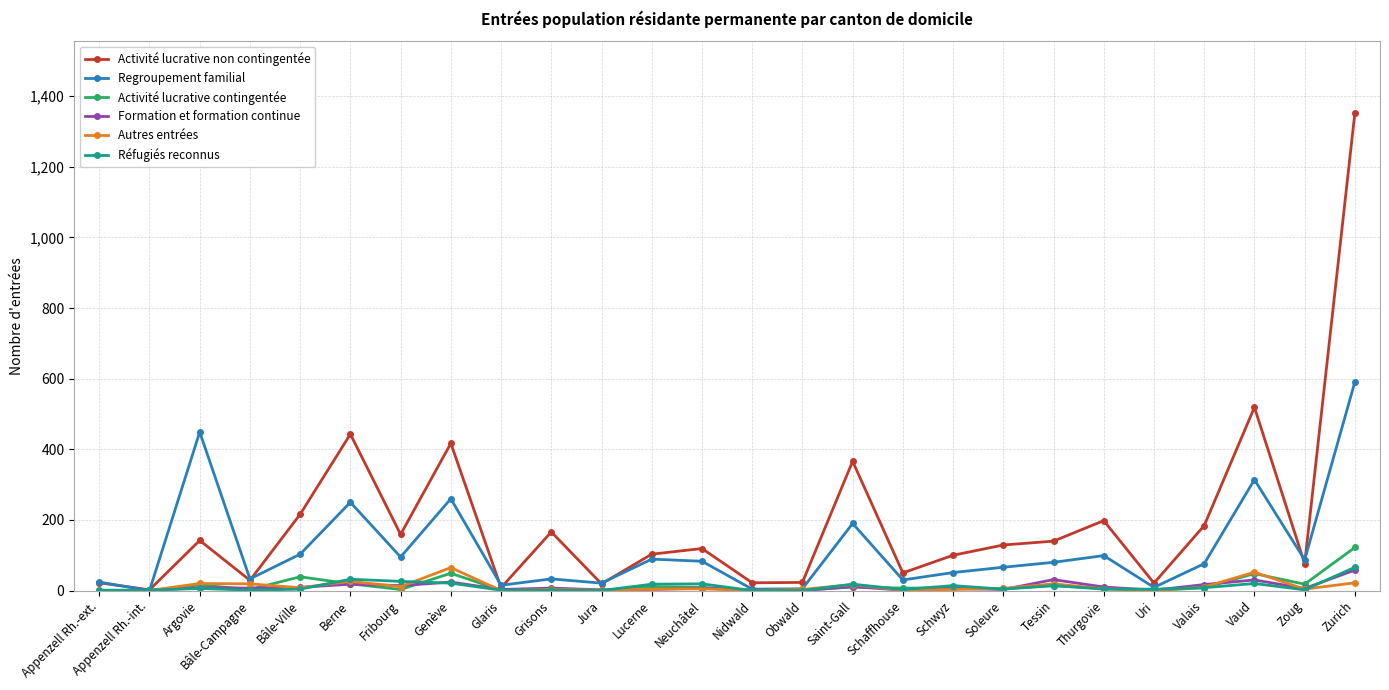

What is the difference between the maximum and second lowest values in the Activité lucrative non contingentée series?

1345